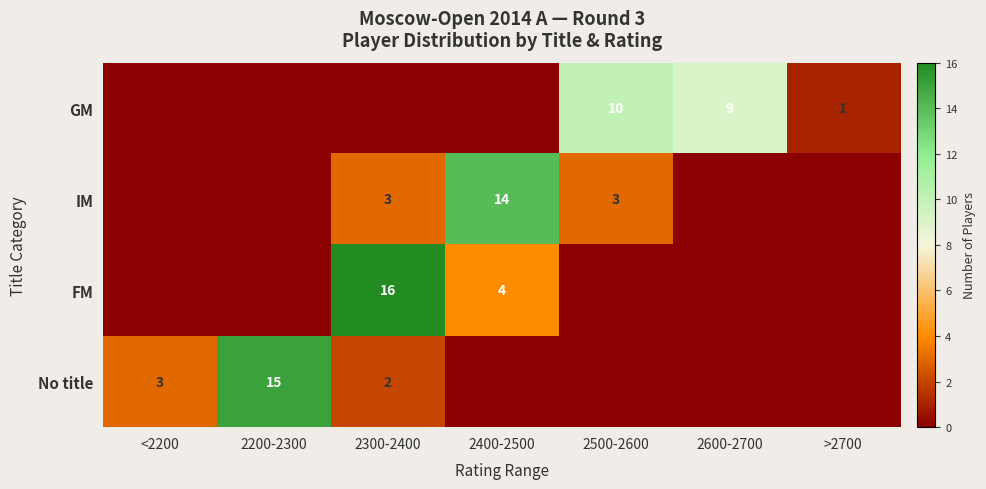

At how many categories does at least one series exceed 9?

4